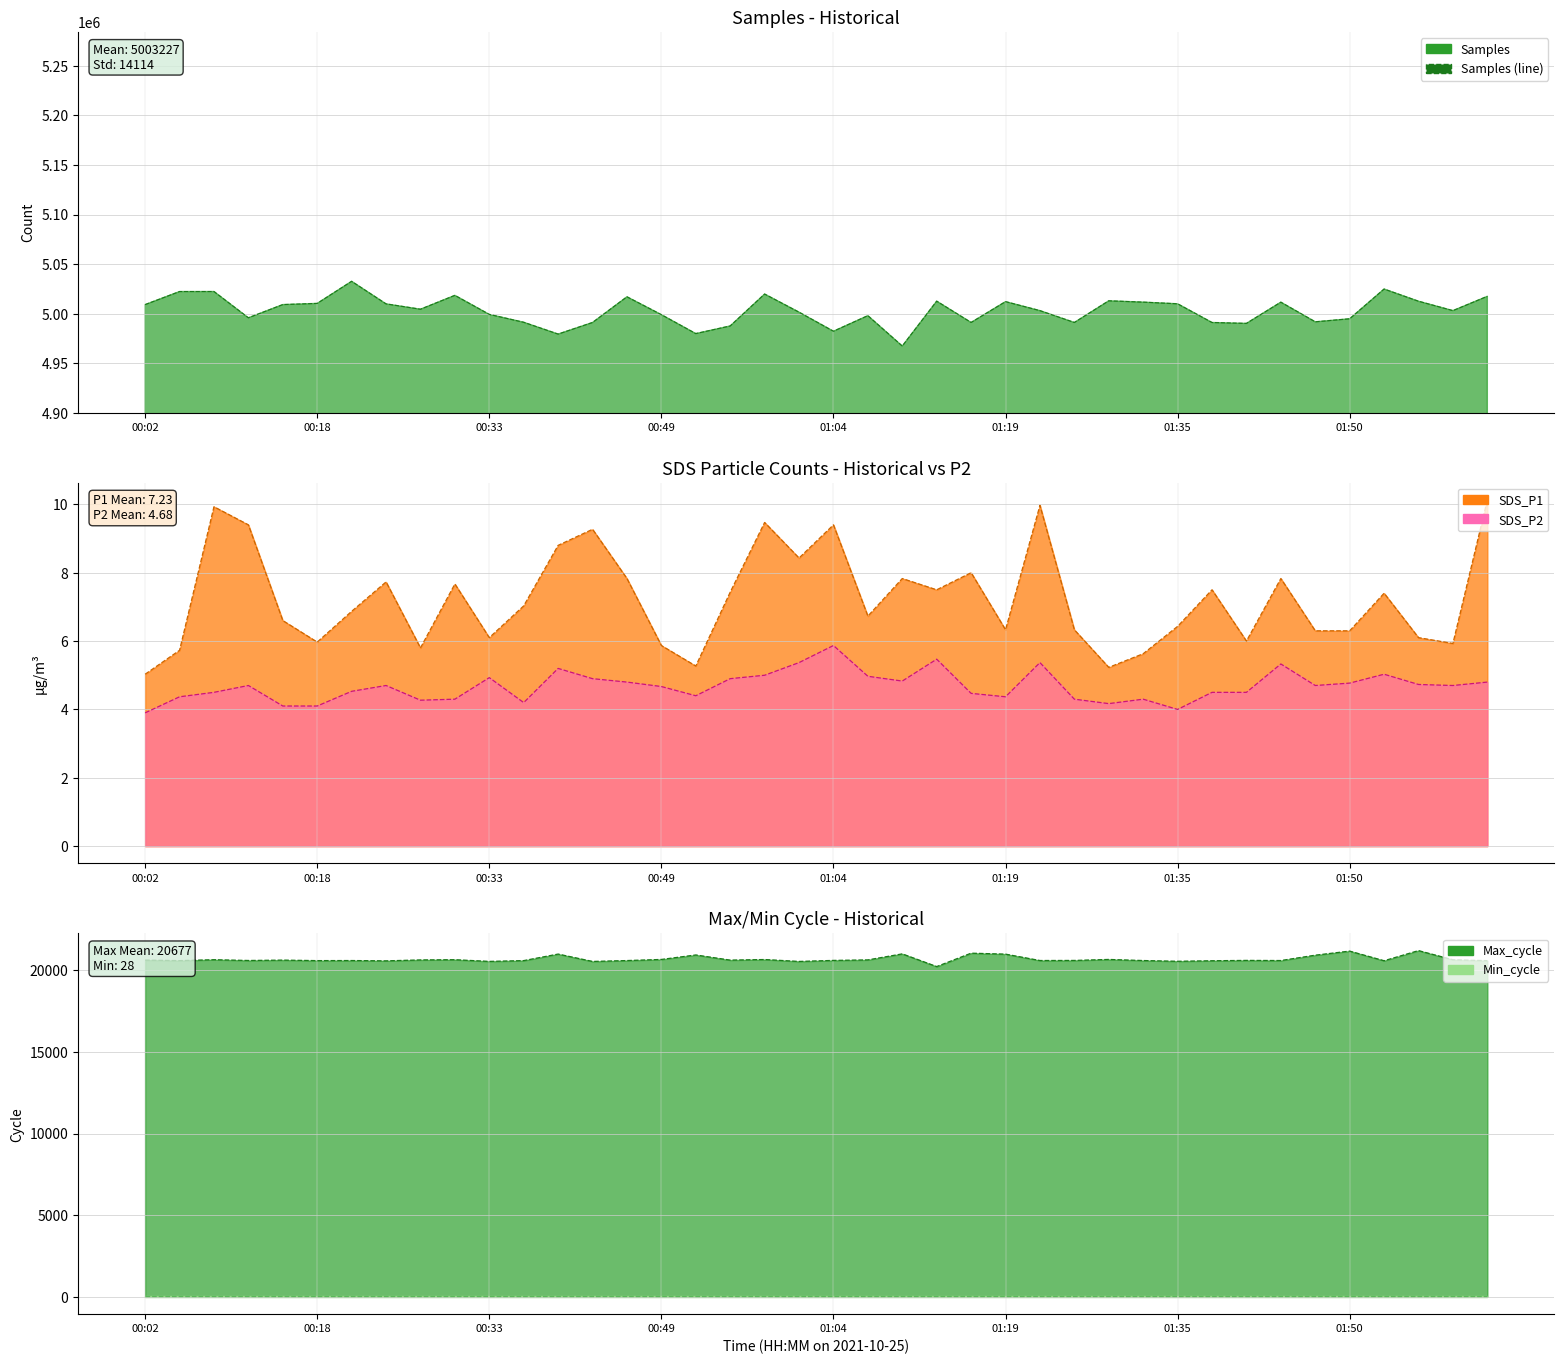

What is the average value of the Max_cycle (line) series?

20676.7